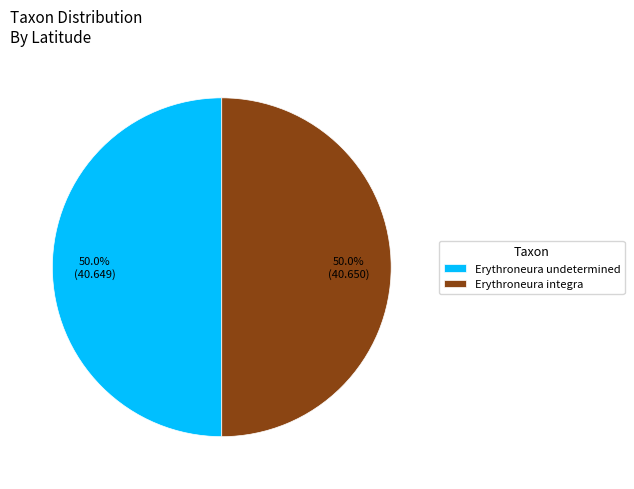

What is the ratio of the value at Erythroneura undetermined to the value at Erythroneura integra?

1.0